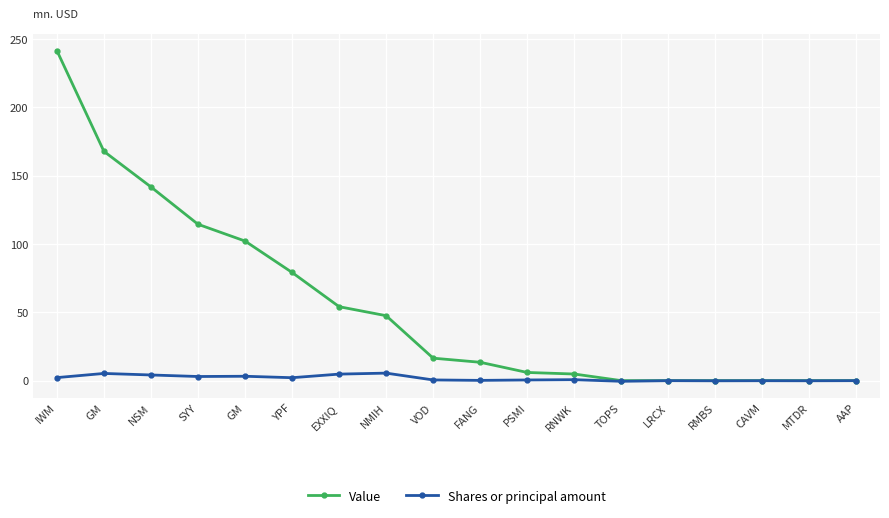

What are all the series names shown in the legend?

Value, Shares or principal amount